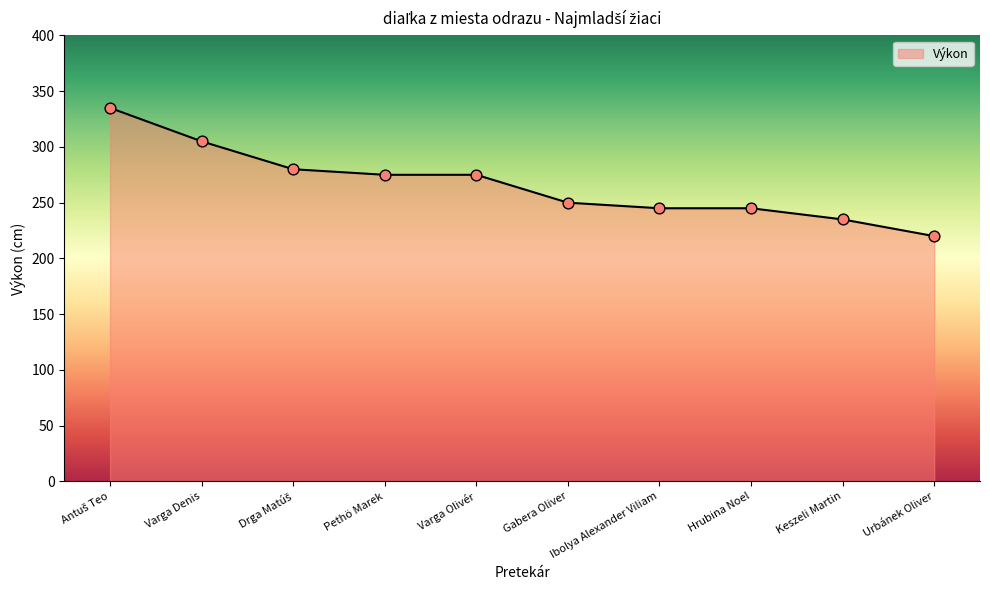

What is the ratio of the value at Gabera Oliver to the value at Varga Olivér?

0.9